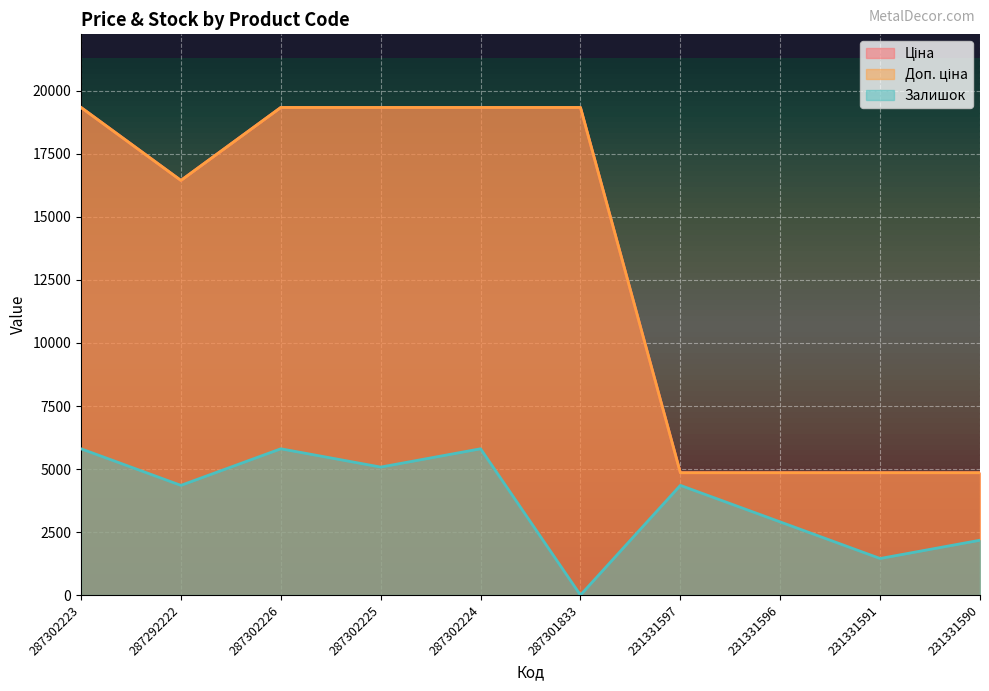

Does the chart display data point markers on the line(s)?

No